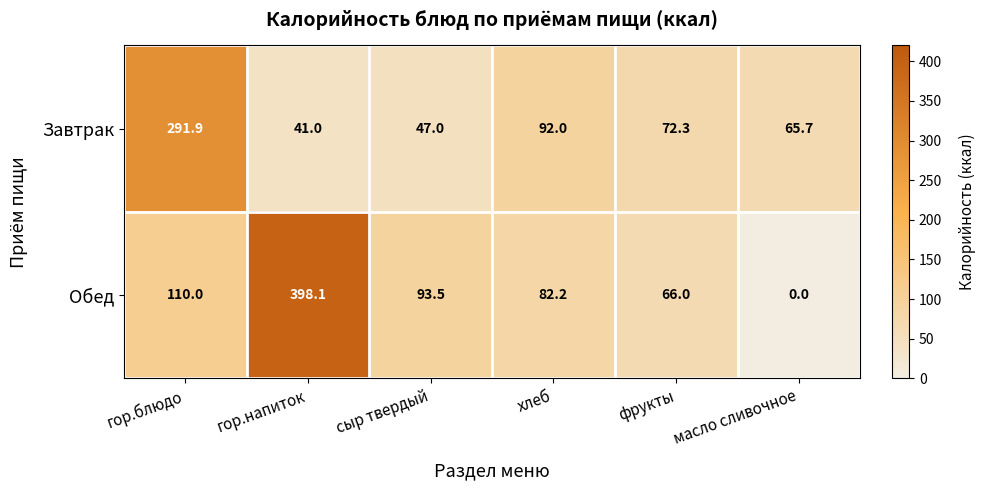

Which series has the largest total across all categories?

Обед